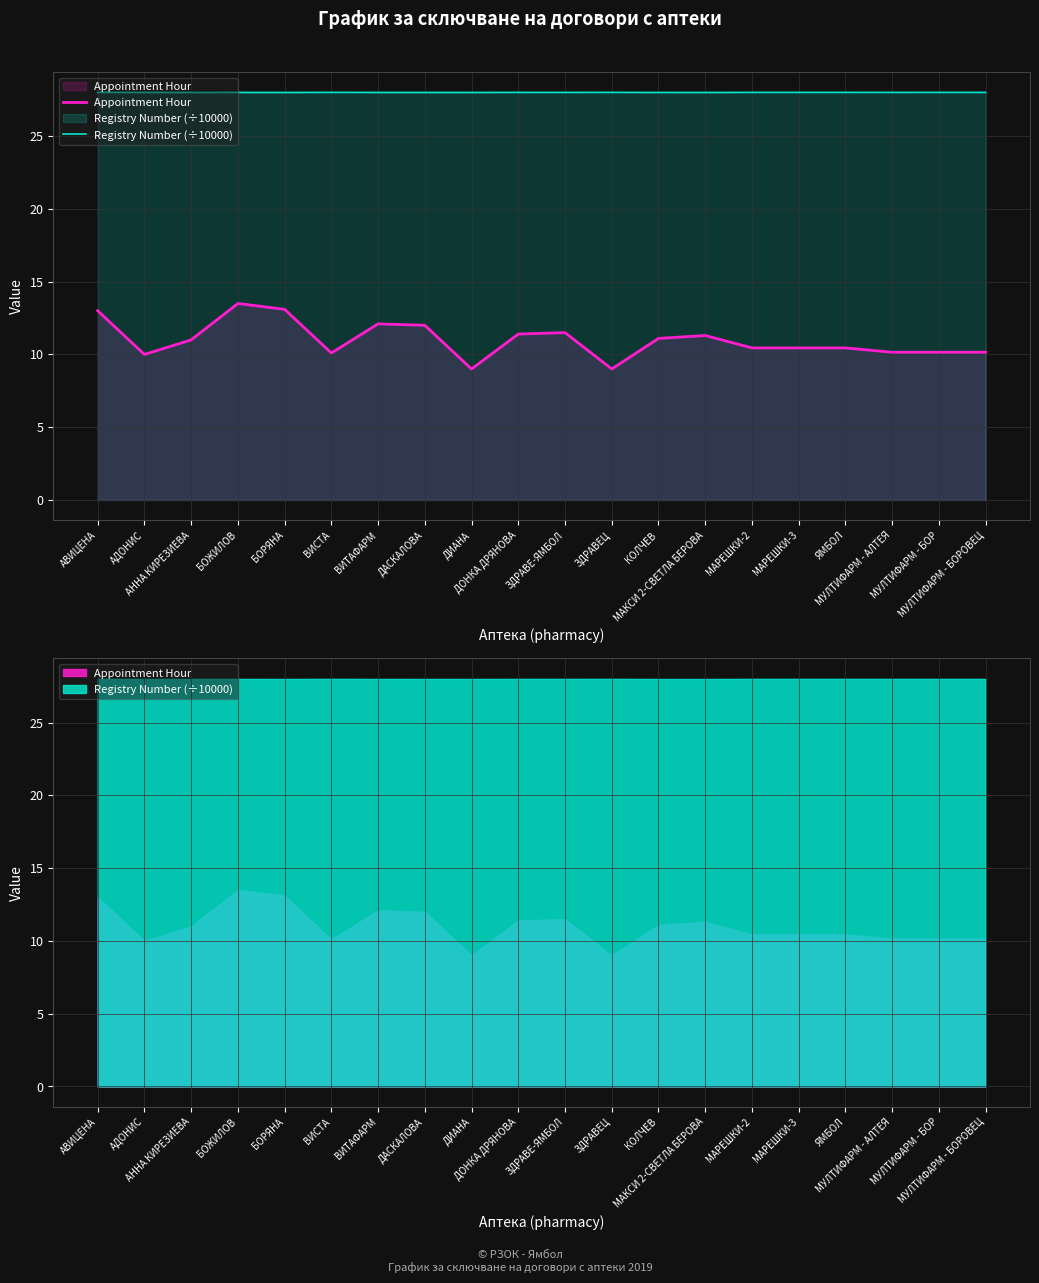

What is the highest value of the Appointment Hour series?

13.5